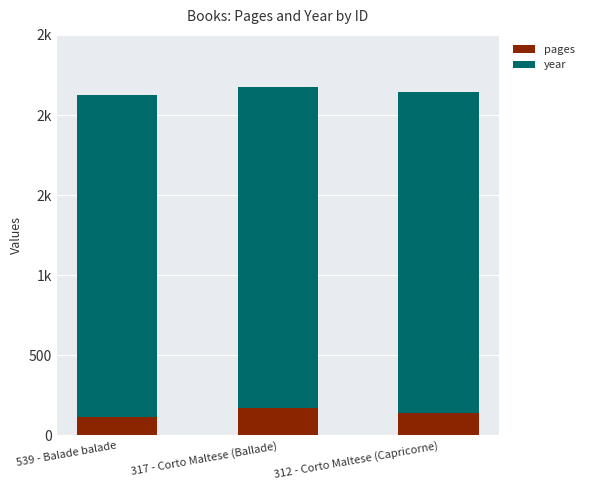

What are all the series names shown in the legend?

pages, year